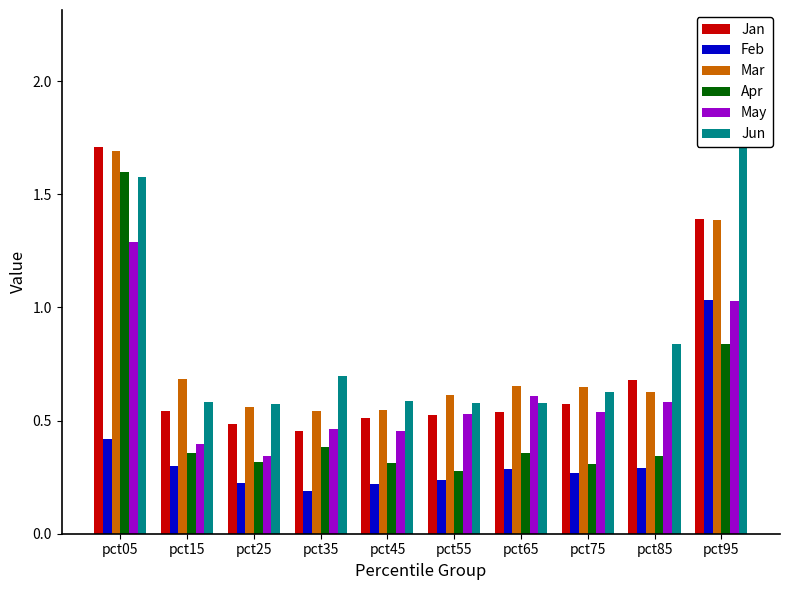

What are all the series names shown in the legend?

Jan, Feb, Mar, Apr, May, Jun